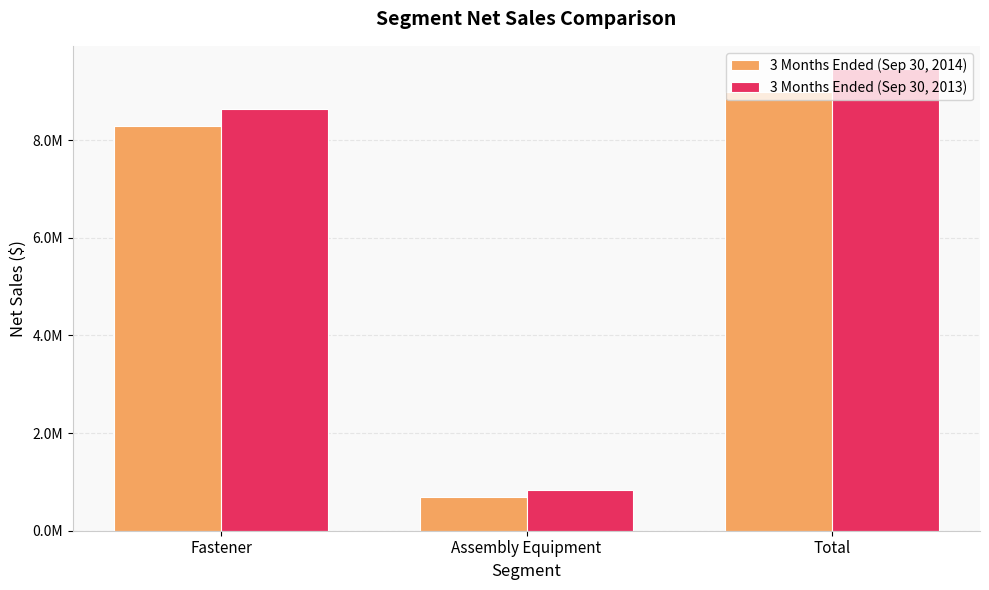

What is the label of the 1st bar from the right?

Total